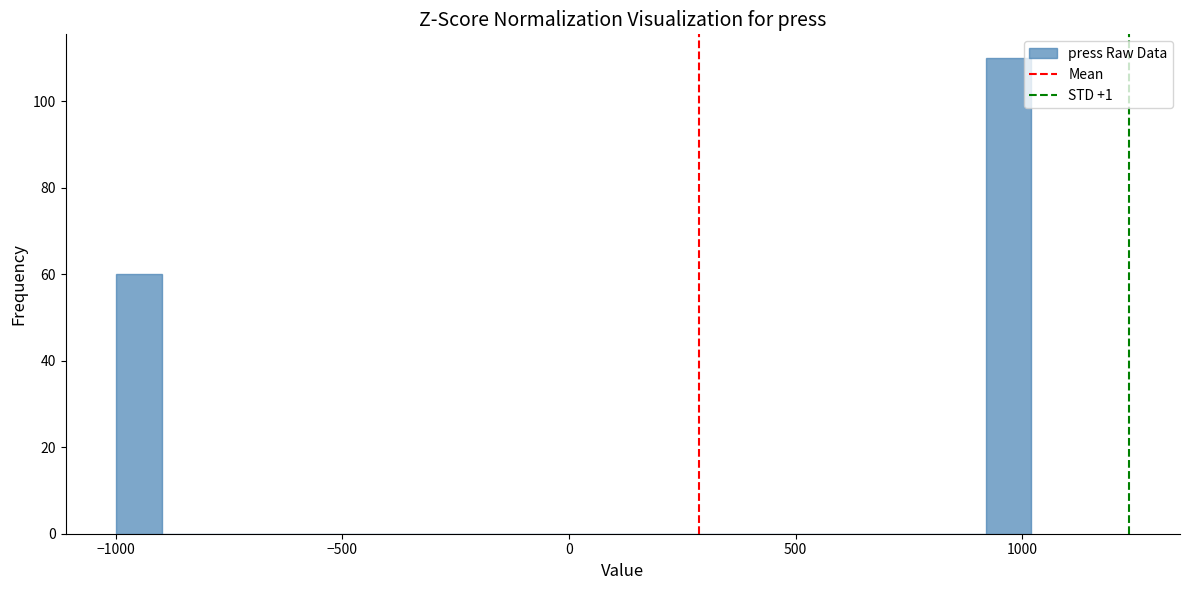

Around what value on the x-axis is the tallest bar? Give the approximate position of its centre, as read against the axis.

950